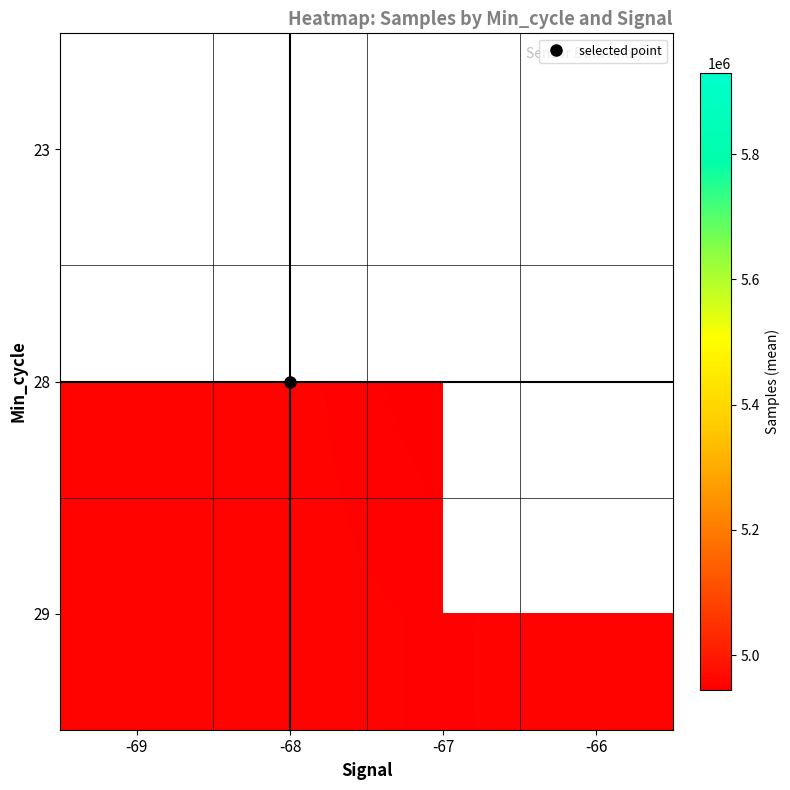

Which category has the highest value across all series?

-68